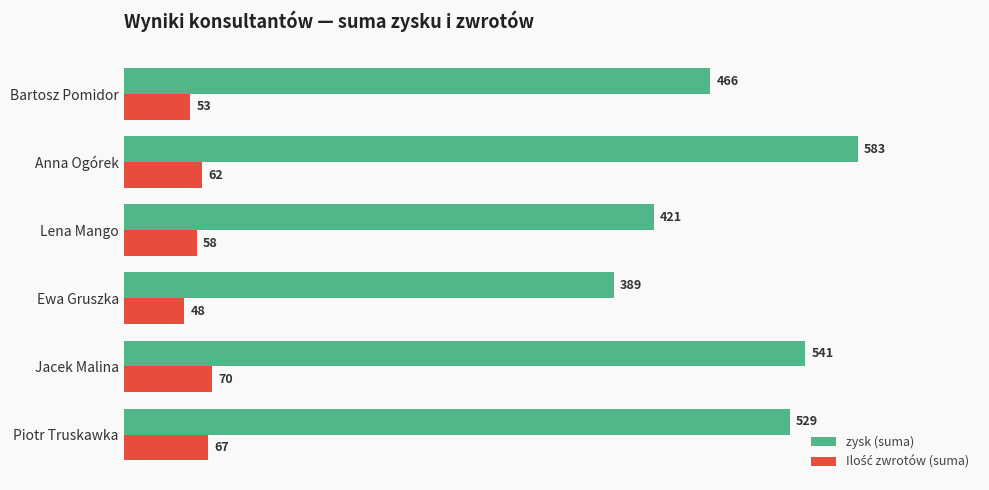

Which series has the largest range (max minus min)?

zysk (suma)